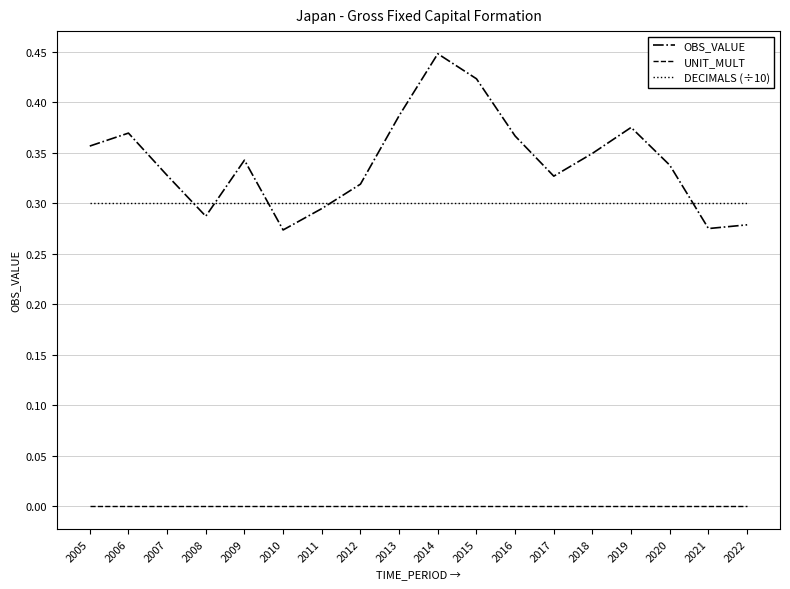

How many times do DECIMALS (÷10) and OBS_VALUE cross each other?

5